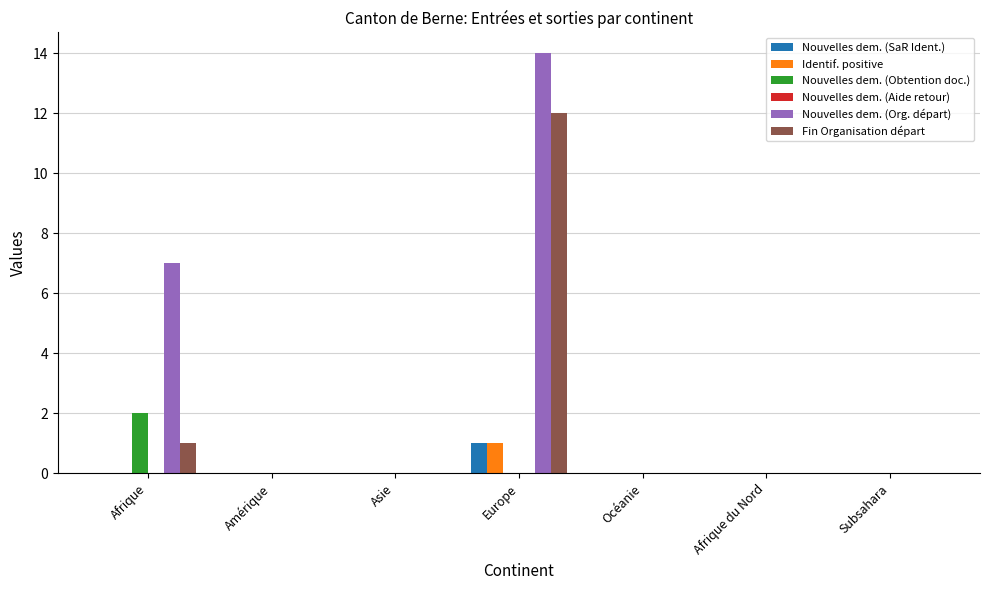

What is the greatest value displayed?

14